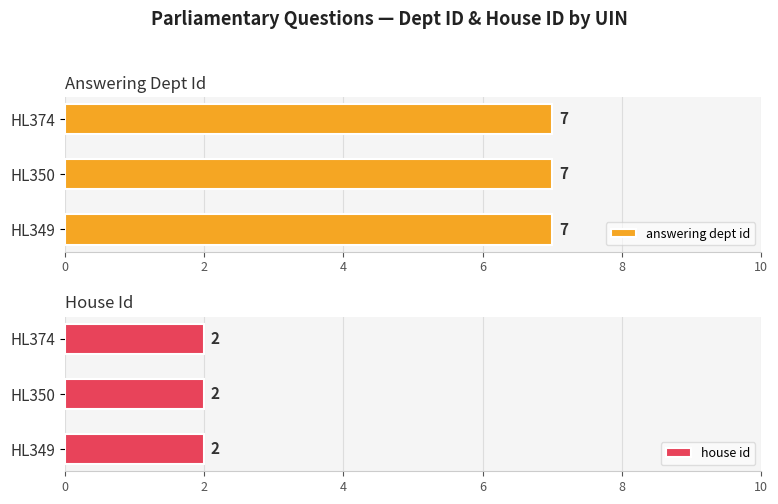

At HL374, list the series in order from largest to smallest.

answering dept id, house id